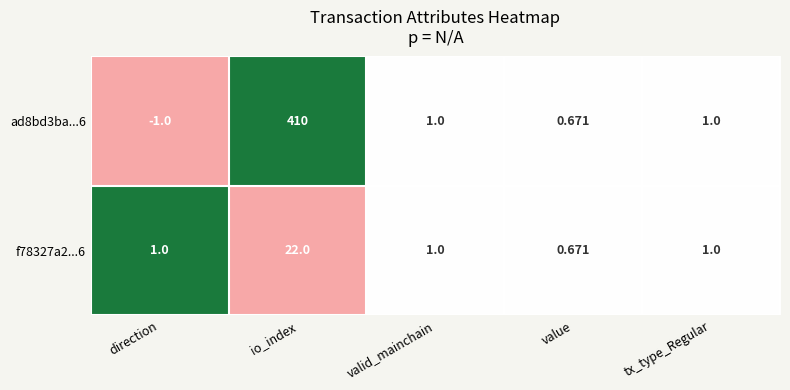

Where does the ad8bd3ba...6 series first go above 1?

io_index